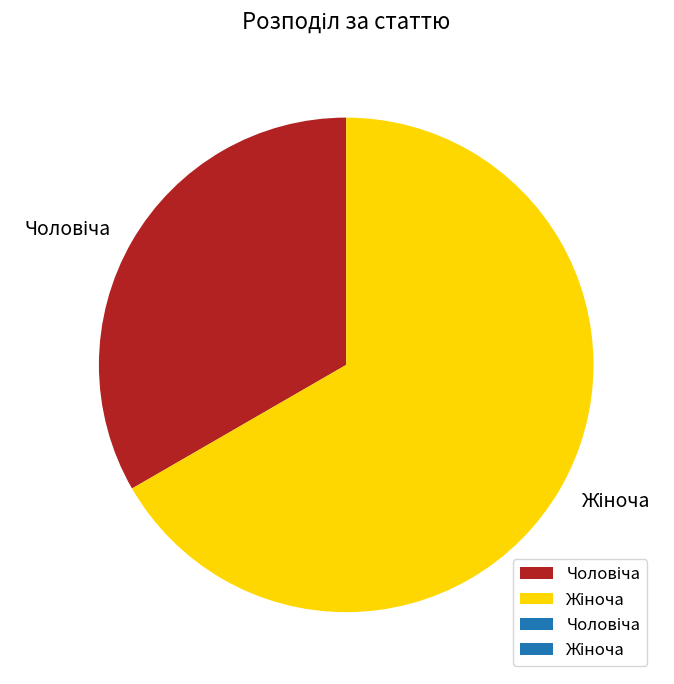

Is there any slice that represents more than half of the pie?

Yes